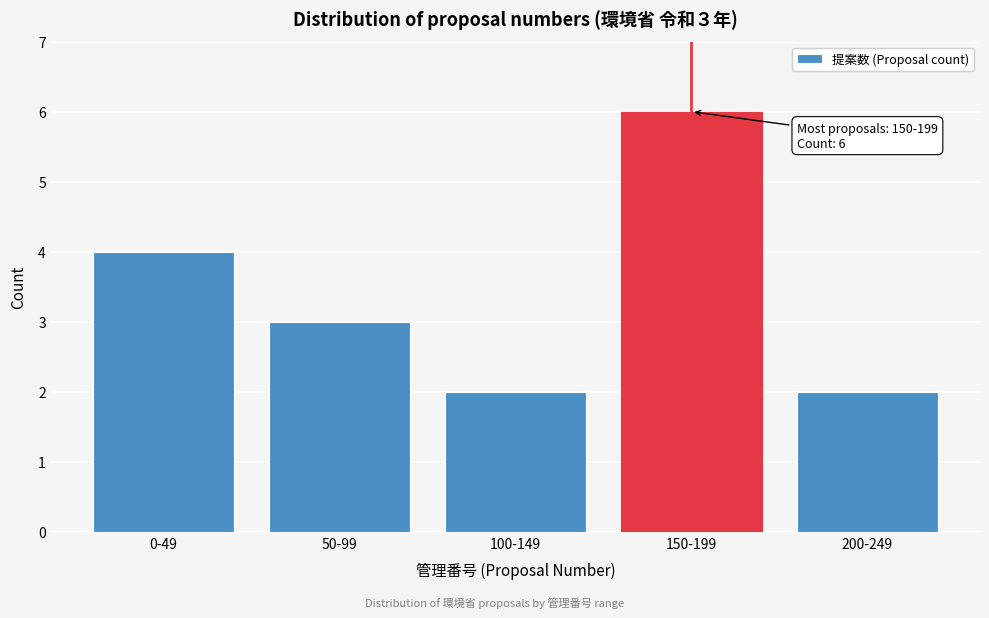

Reading left to right, list all the values displayed in this chart.

4	3	2	6	2